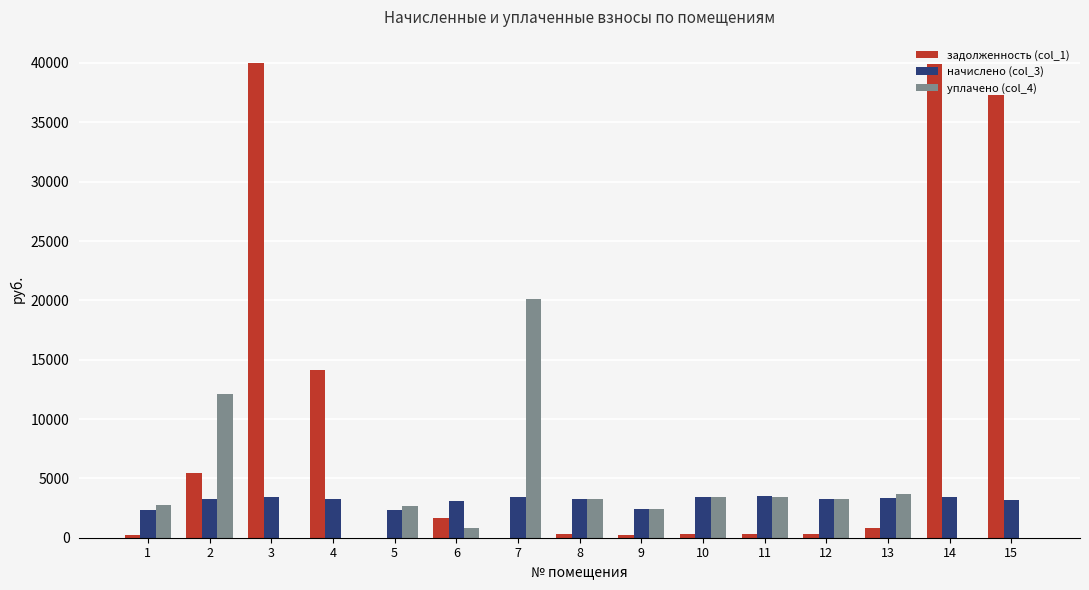

Which series has the largest total across all categories?

задолженность (col_1)